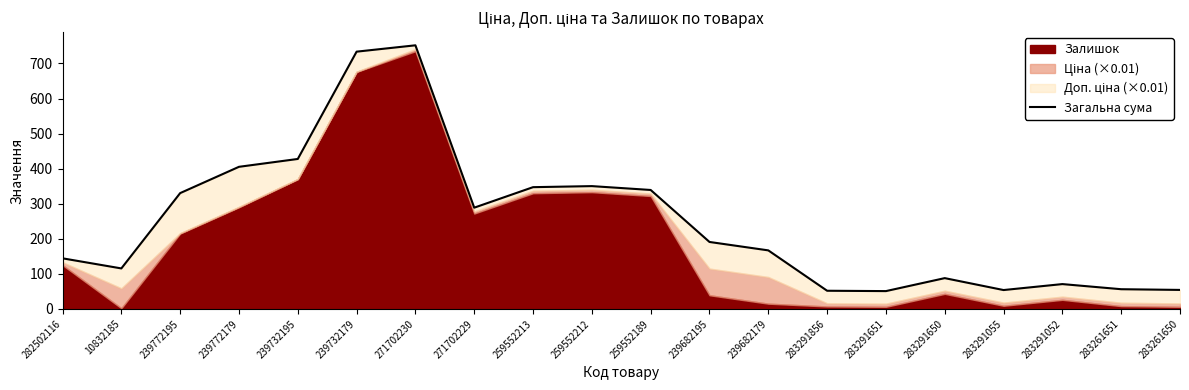

What is the sum of the values at 271702230 and 239732179?

1485.3